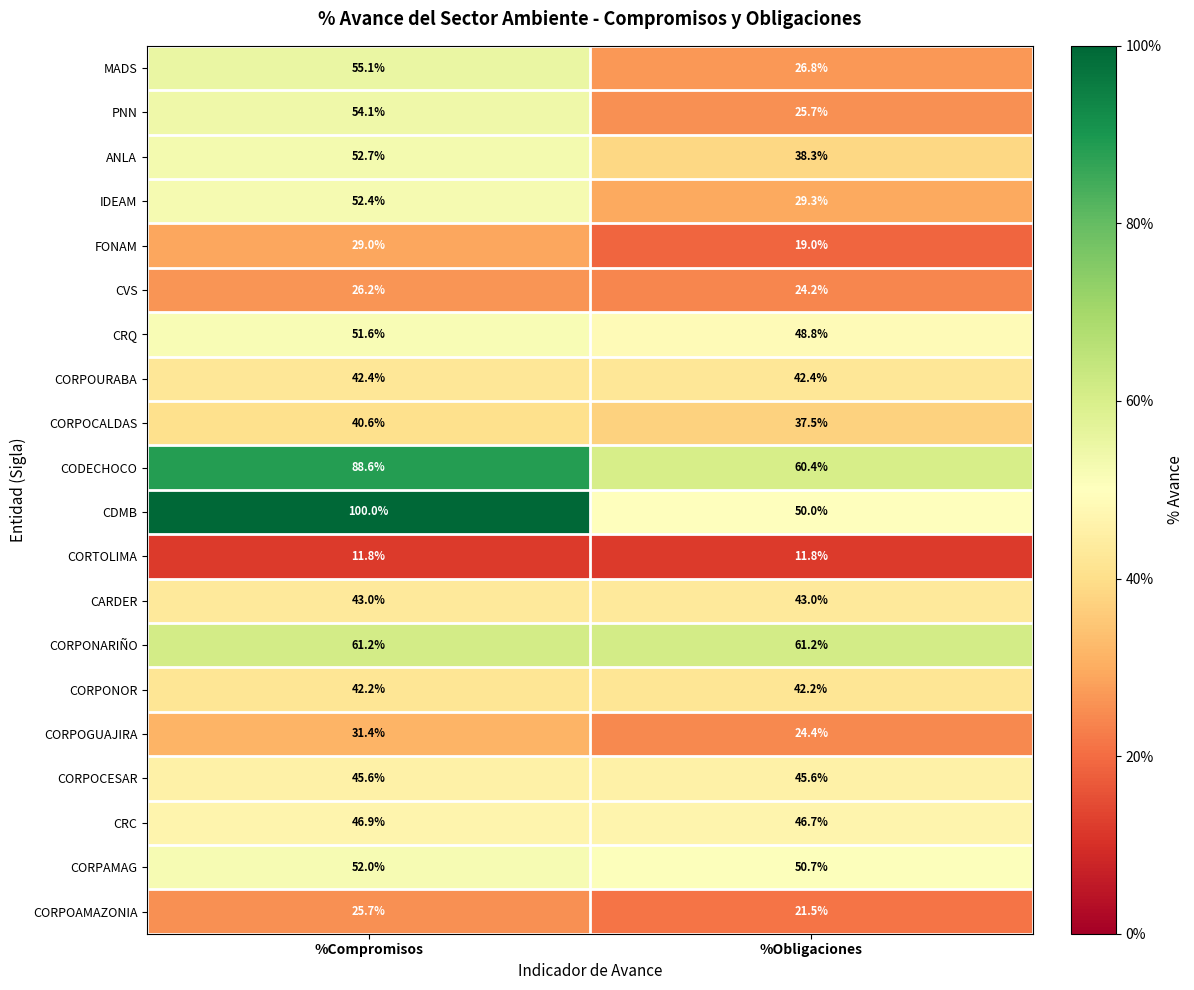

Which label corresponds to the largest value in the chart?

%Compromisos